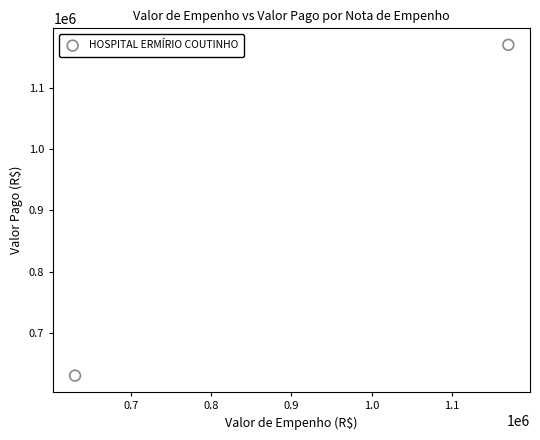

What is the range of X values (max minus min)?

539868.9